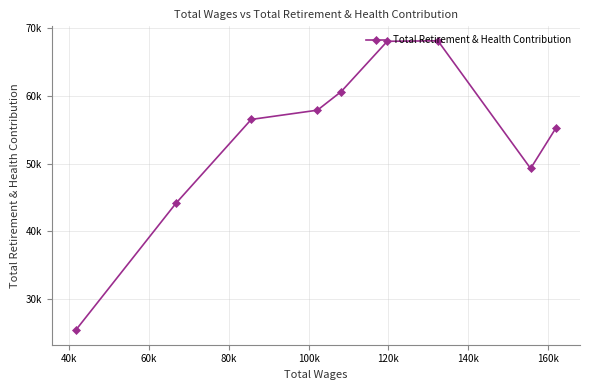

What is the difference between the maximum and minimum values?

42834